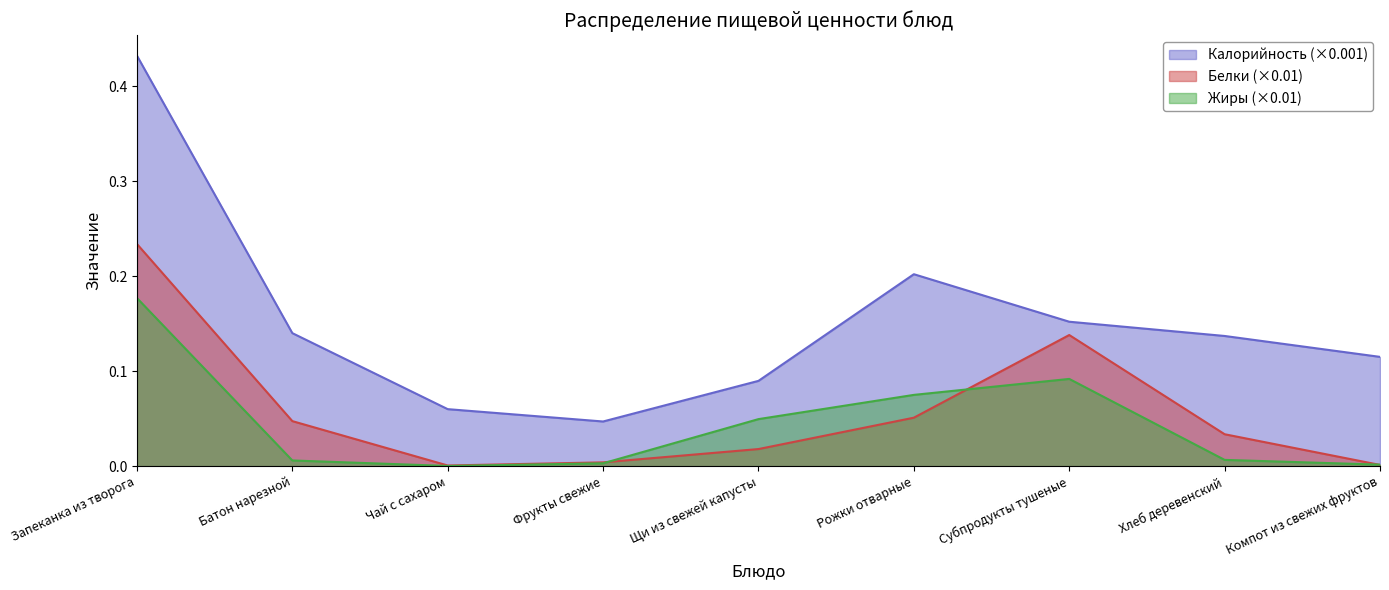

What is the maximum value shown in the chart?

0.4